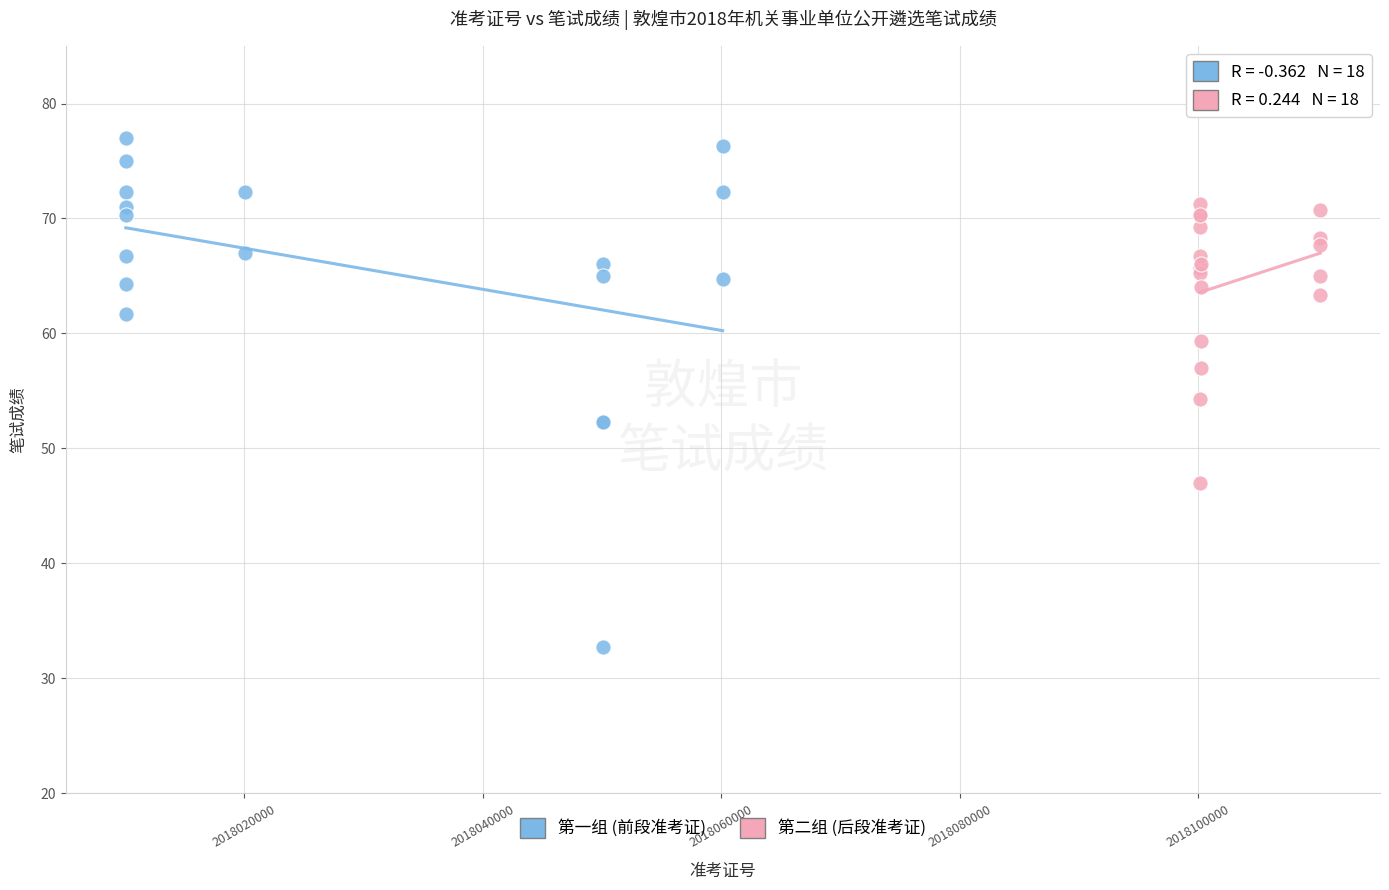

Which series reaches the maximum Y coordinate?

第一组 (前段准考证)